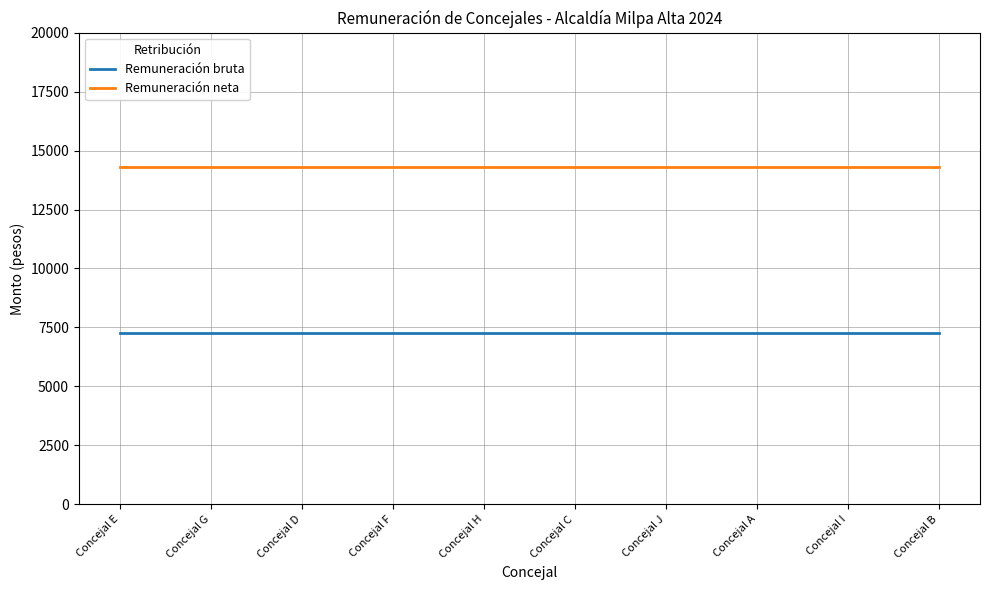

What is the maximum value for Remuneración bruta?

7282.0